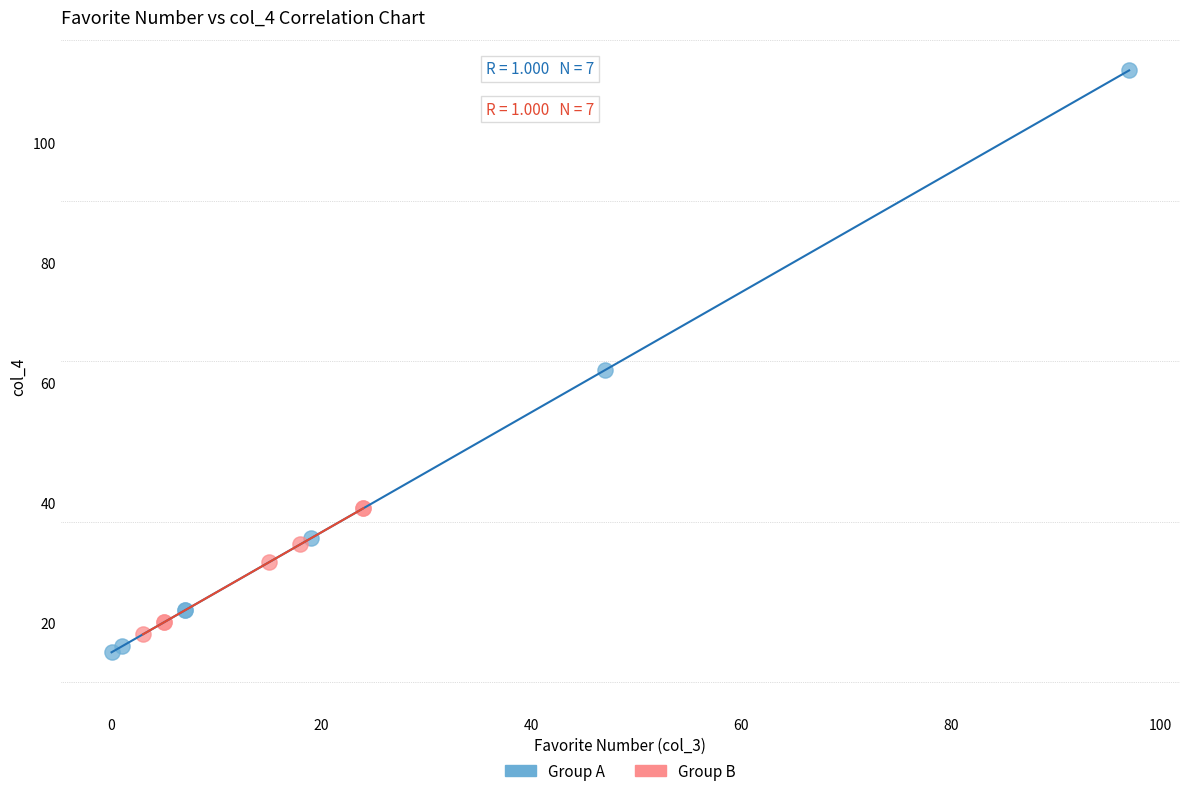

What are all the series names shown in the legend?

Group A, Group B